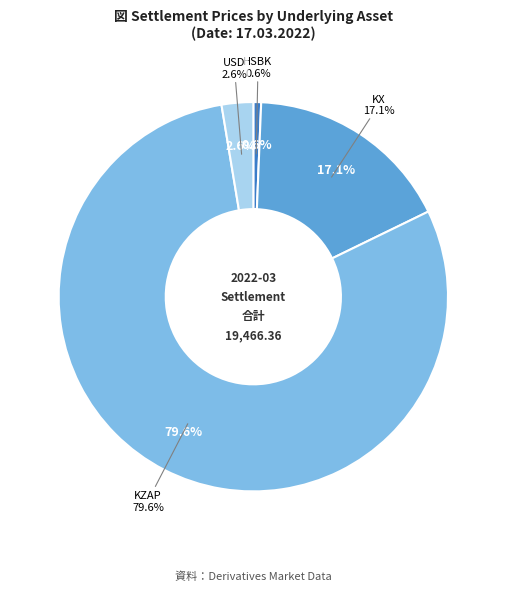

What is the smallest slice in the pie chart?

HSBK